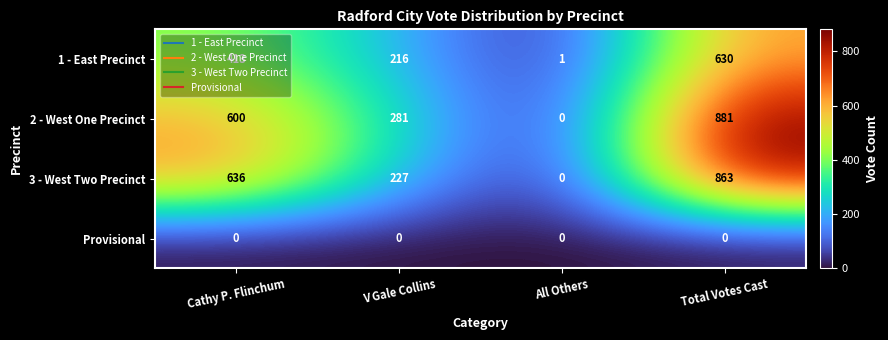

Count the 3 - West Two Precinct values in the range 227 to 863.

3